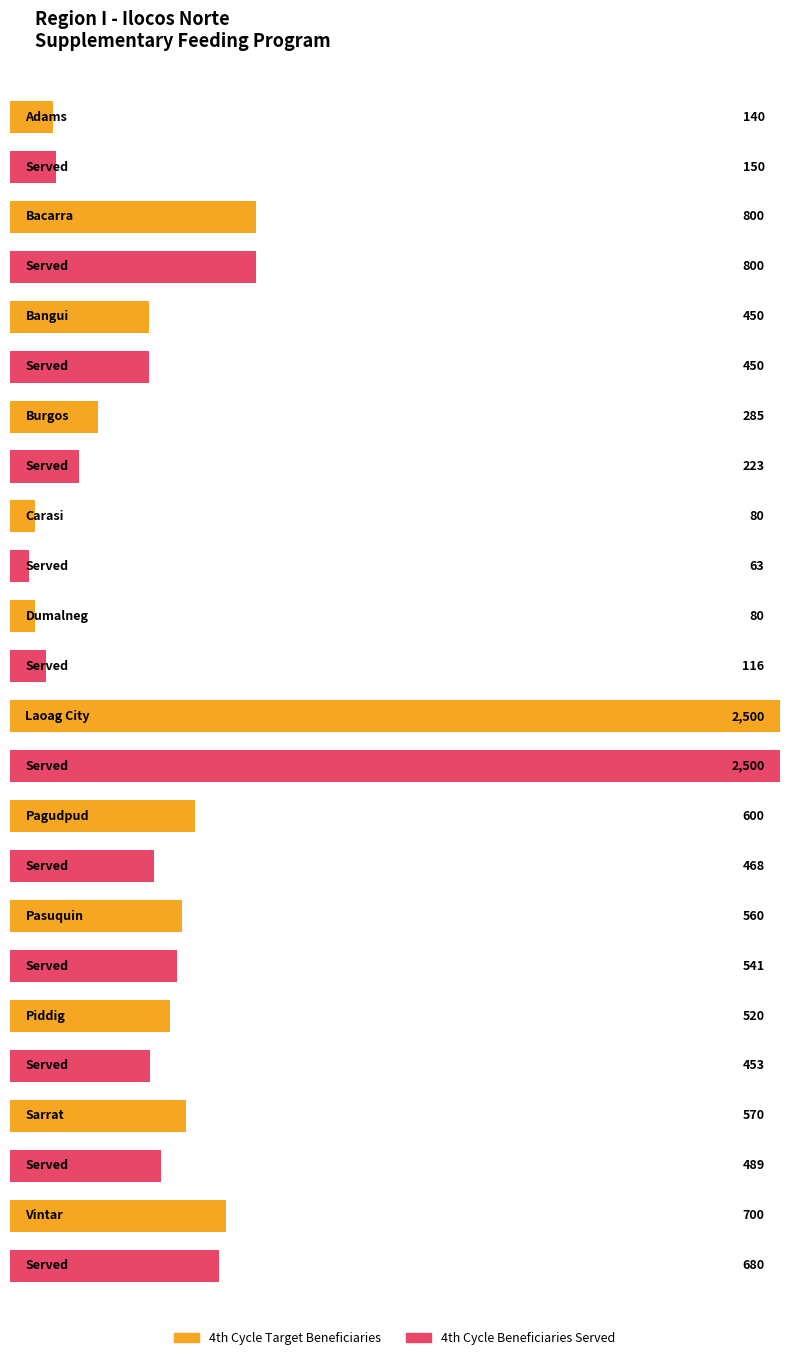

The 4th Cycle Beneficiaries Served series shows 63 at Carasi. True or false?

True